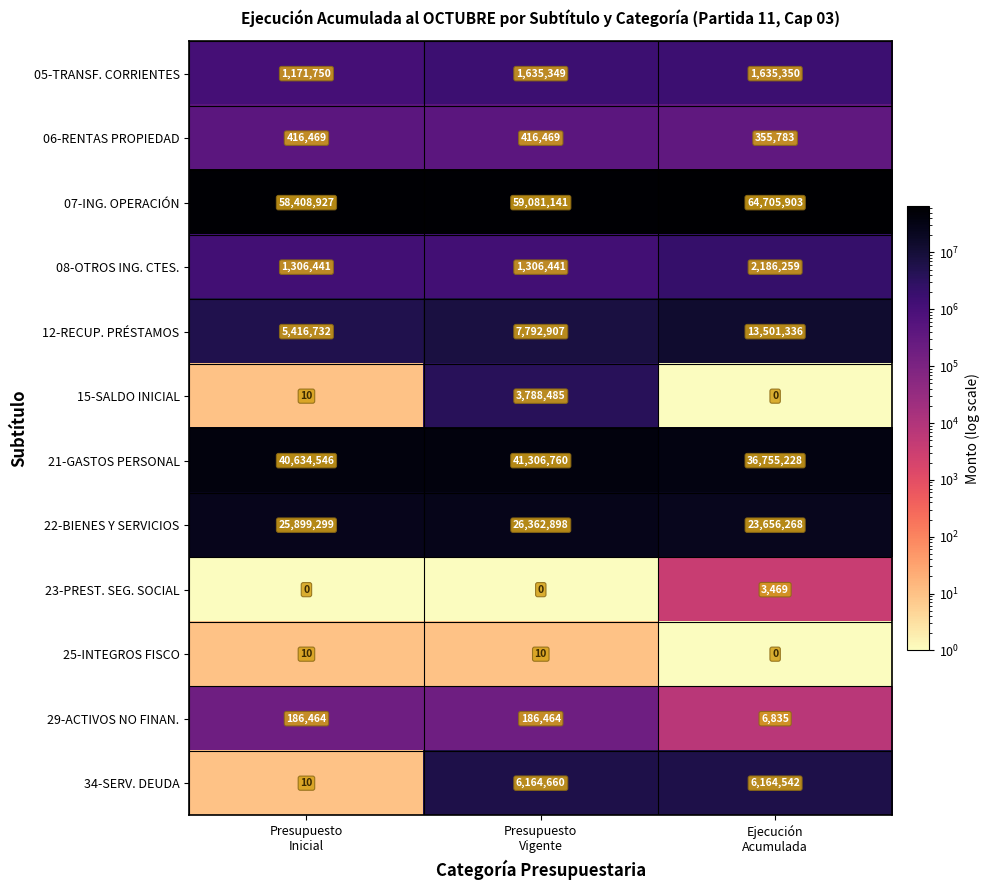

Which series has the widest spread of values?

12-RECUP. PRÉSTAMOS